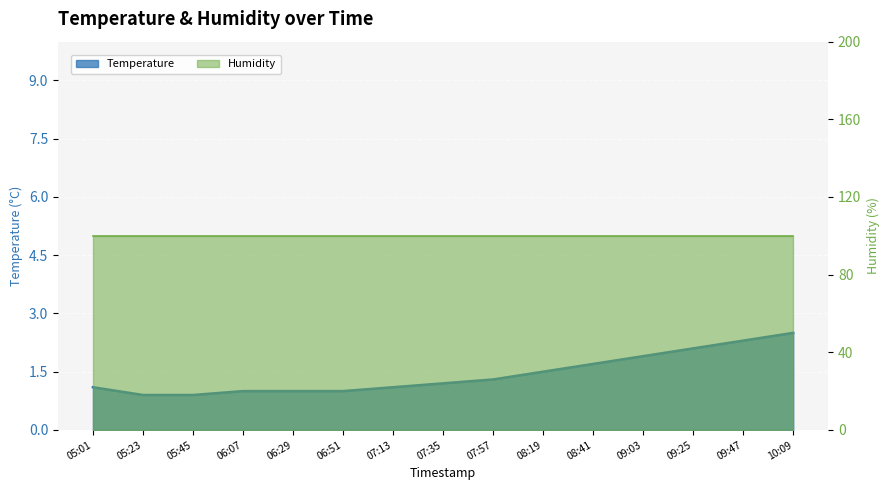

Reading right to left, extract all data points from this chart.

2.5	2.3	2.1	1.9	1.7	1.5	1.3	1.2	1.1	1.0	1.0	1.0	0.9	0.9	1.1